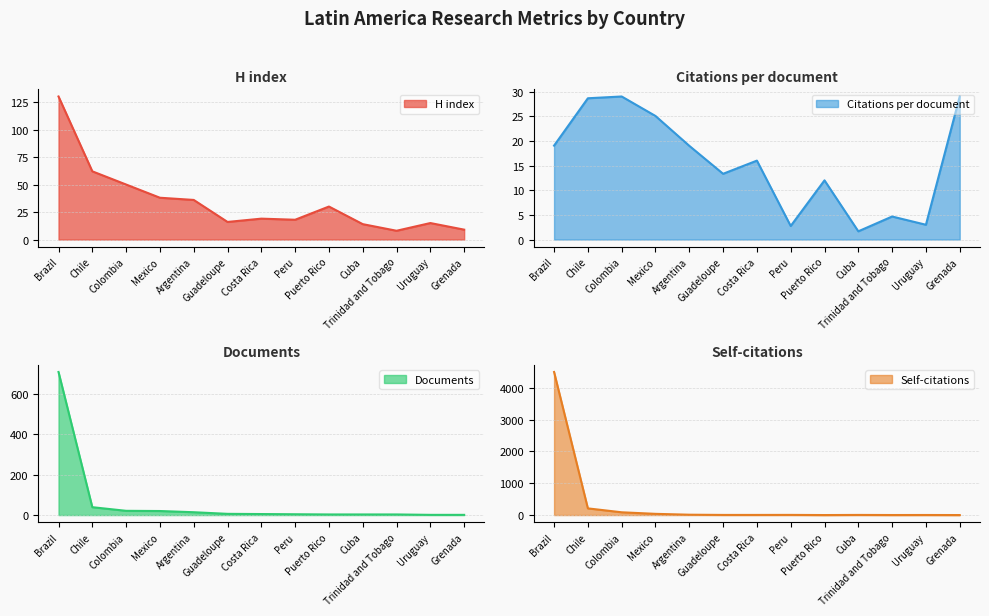

Does the chart have visible grid lines?

Yes